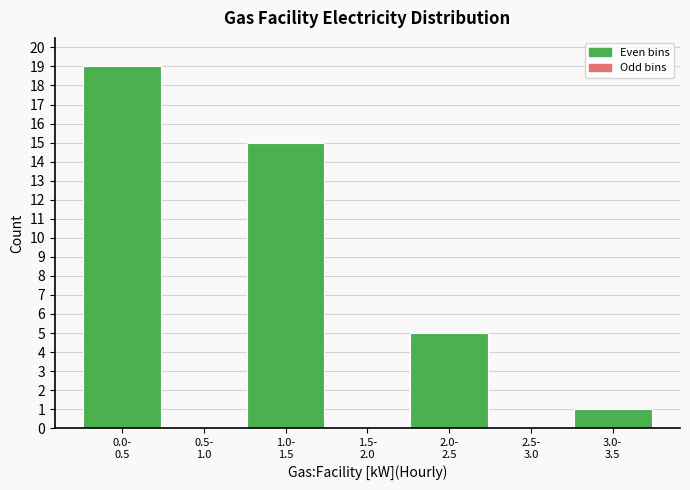

What is the greatest value displayed?

19